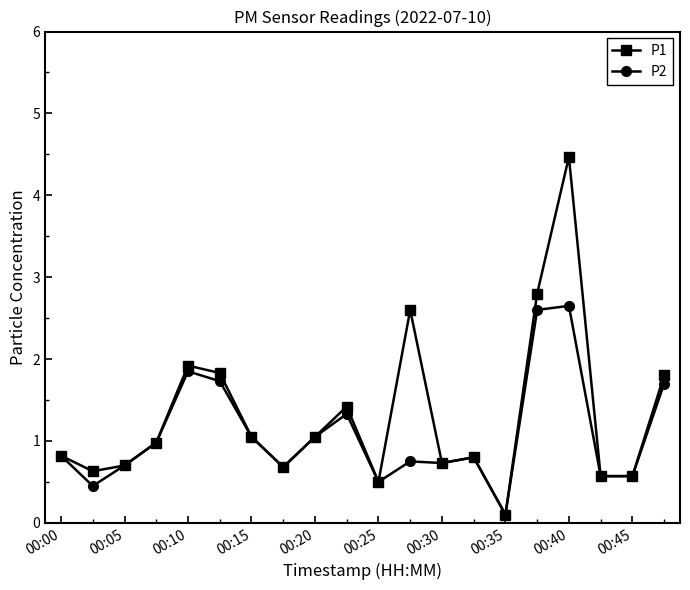

True or false: P1 has more than 1 interior local peaks.

True